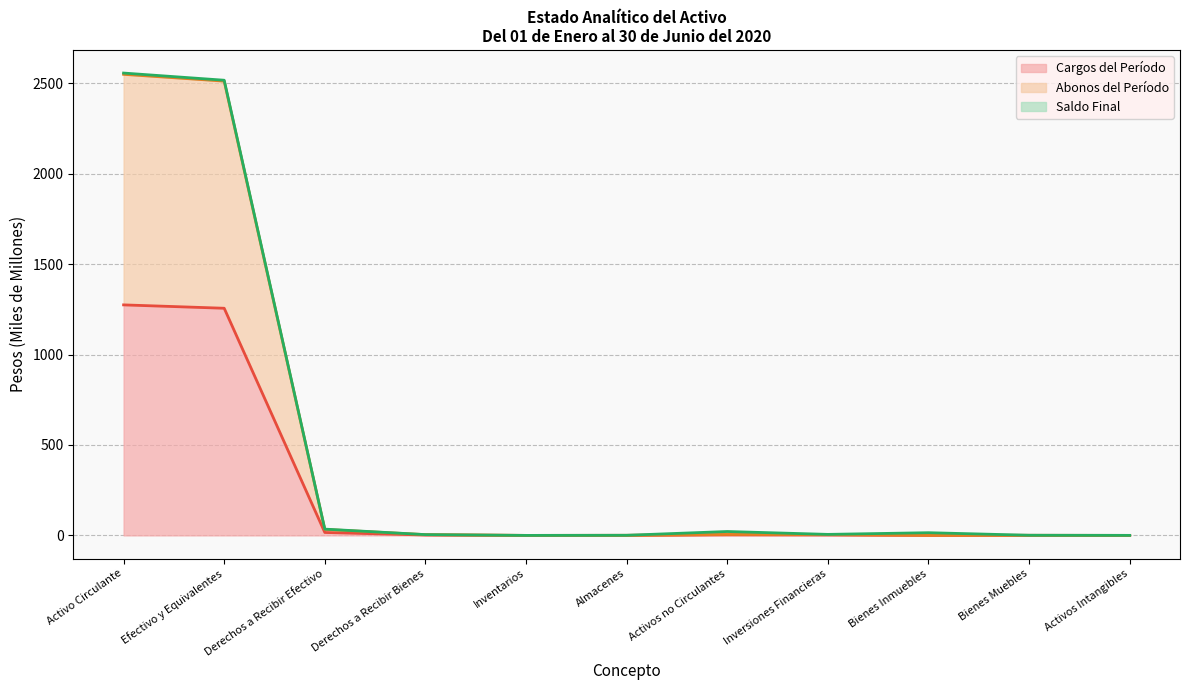

What is the difference between the second highest and minimum values in the Cargos del Período (line) series?

1256.0